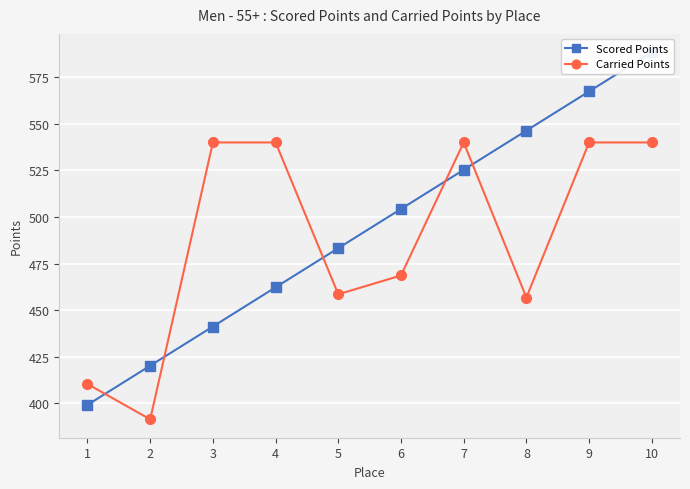

Where is Carried Points nearest to the value 465?

6